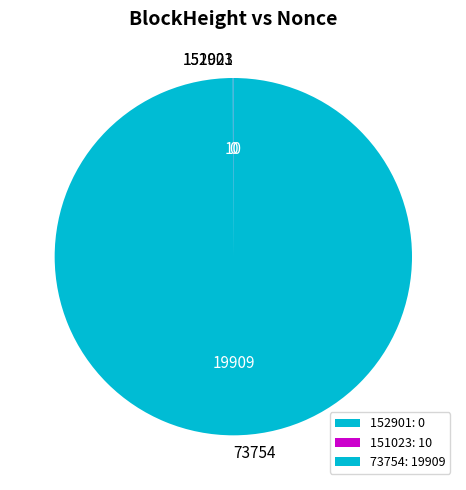

Is there a majority slice in this chart?

Yes